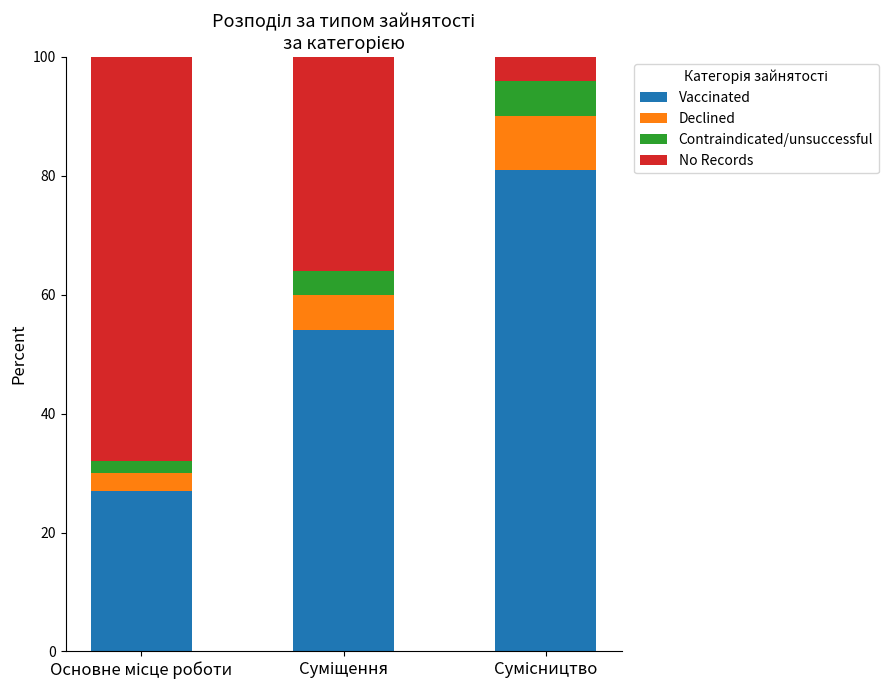

Count the number of categories in the chart.

3